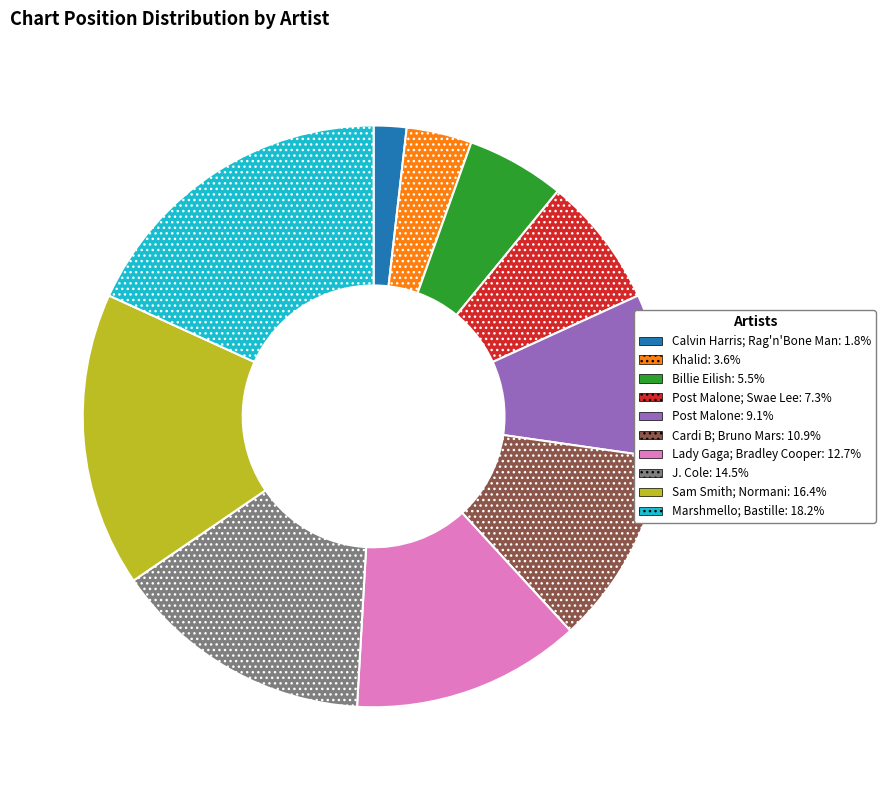

Is there any slice that represents more than half of the pie?

No